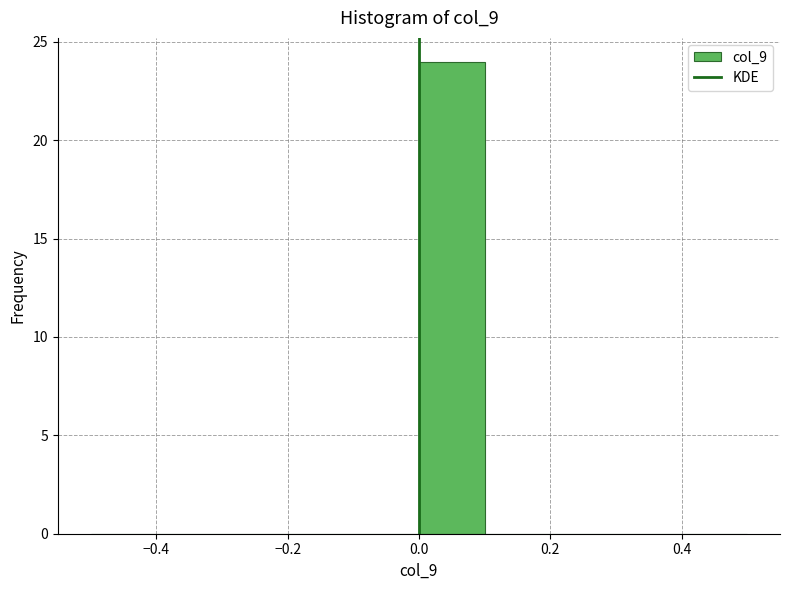

How tall is the bar that spans 0.0 to 0.1 on the x-axis? The values are not printed on the chart, so give them approximately, as read against the axis.

24